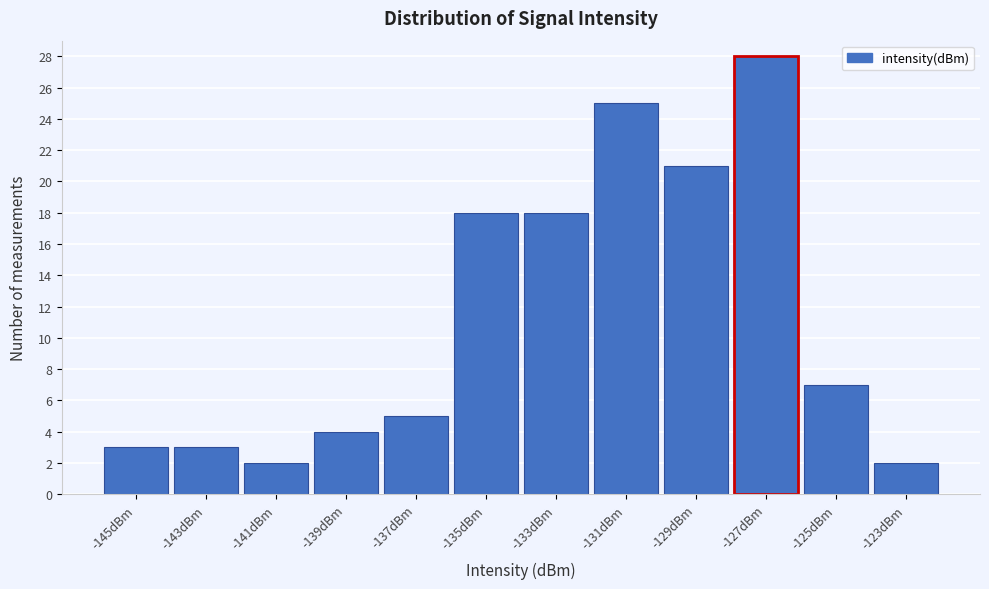

Over which range of the x-axis is the bar tallest?

-128 to -126